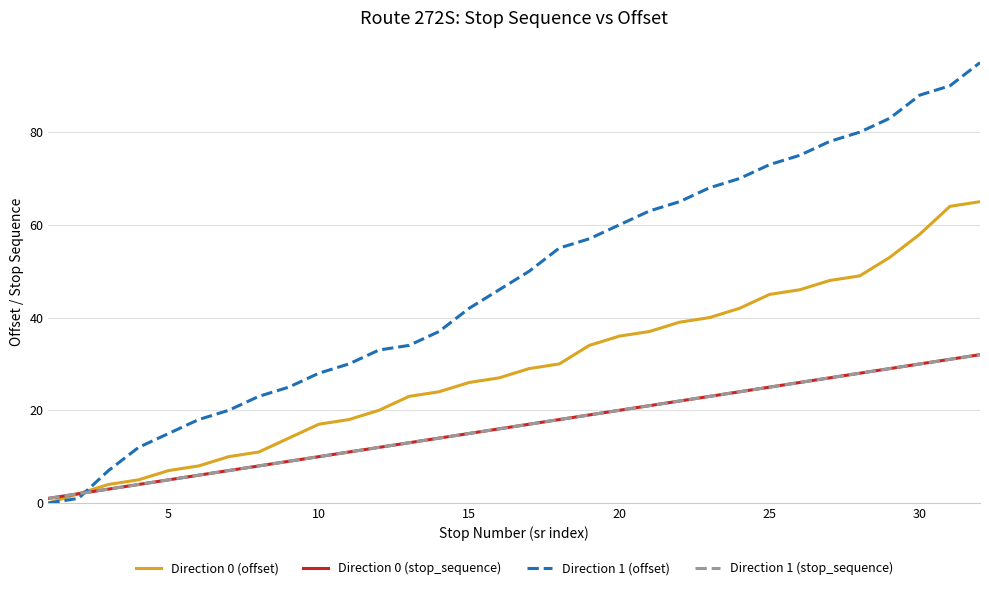

How many lines are shown in the chart?

4